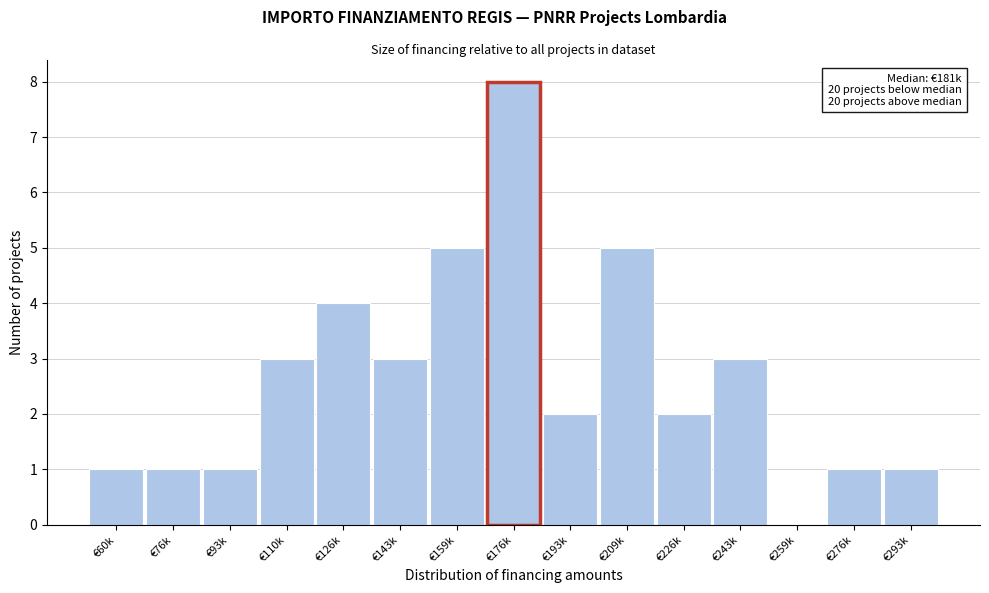

Reading right to left, extract all data points from this chart.

€293k=1	€276k=1	€259k=0	€243k=3	€226k=2	€209k=5	€193k=2	€176k=8	€159k=5	€143k=3	€126k=4	€110k=3	€93k=1	€76k=1	€60k=1